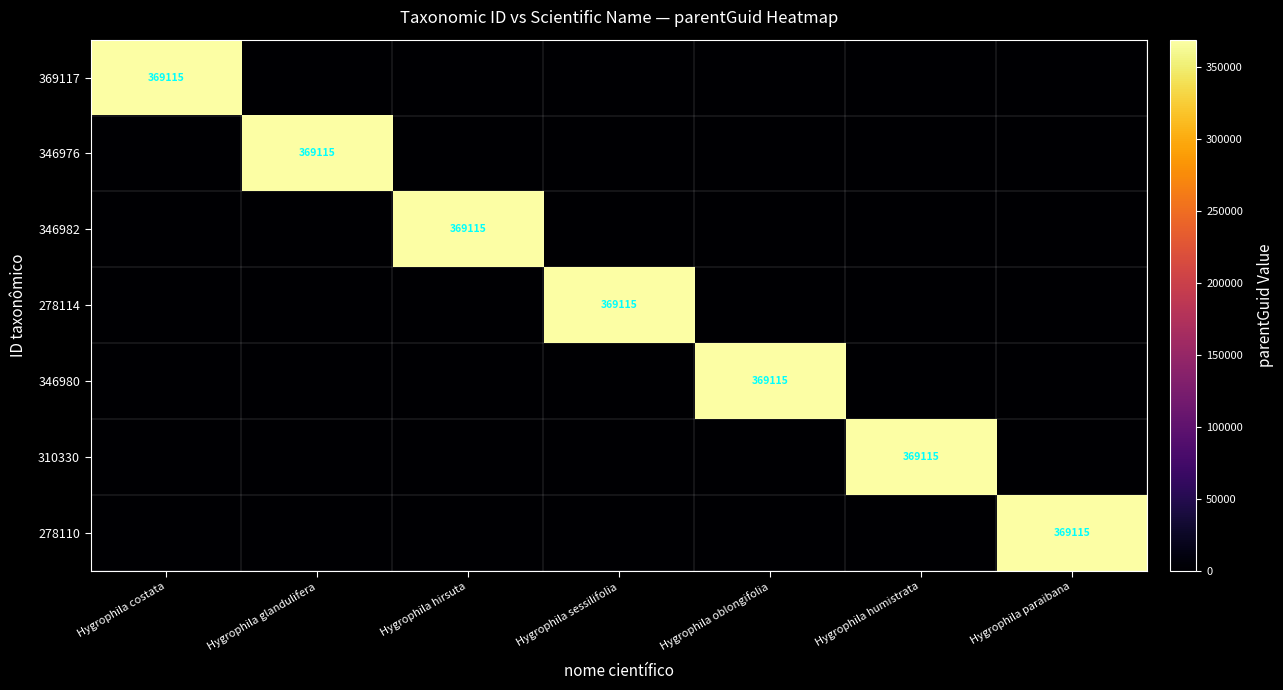

What is the total value across all series at Hygrophila paraibana?

369115